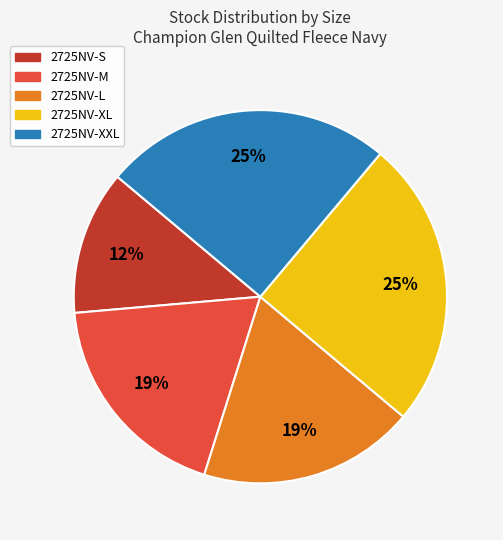

Count the number of slices in the pie.

5